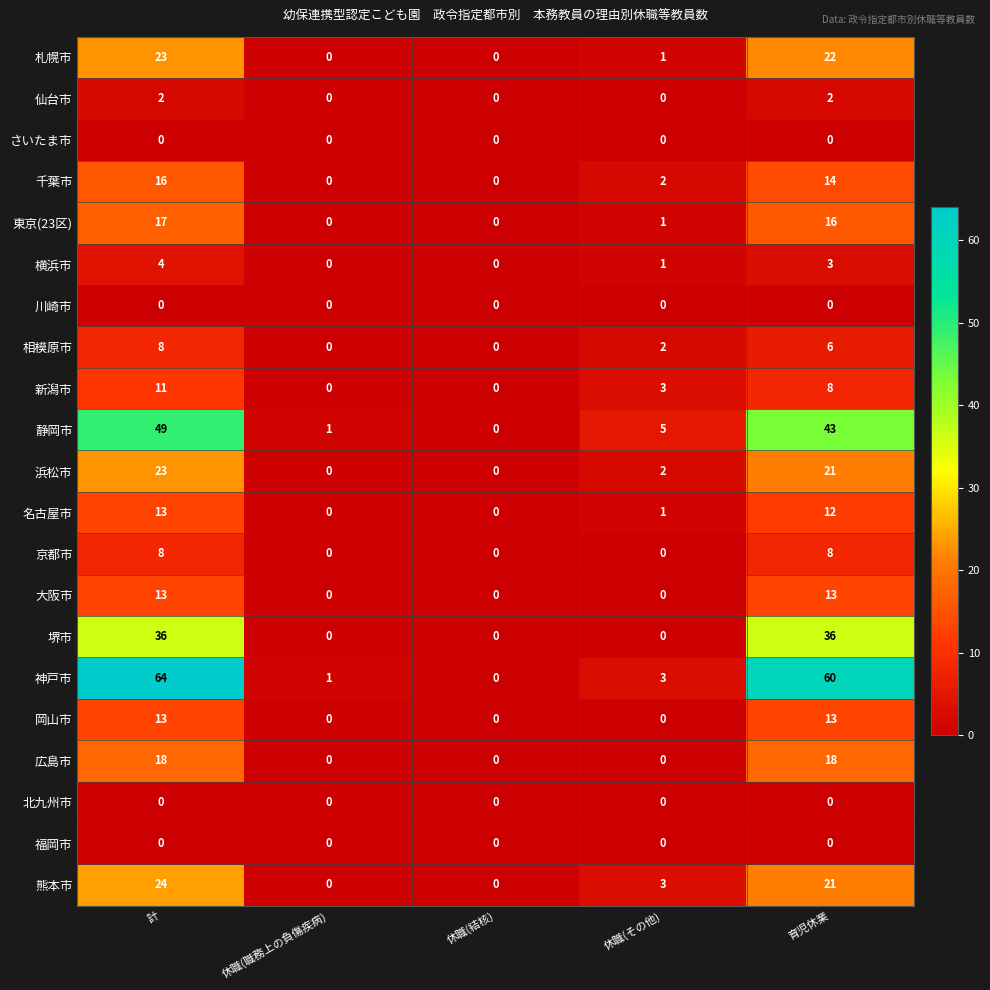

Between 休職(職務上の負傷疾病) and 育児休業, which series saw the biggest shift?

神戸市